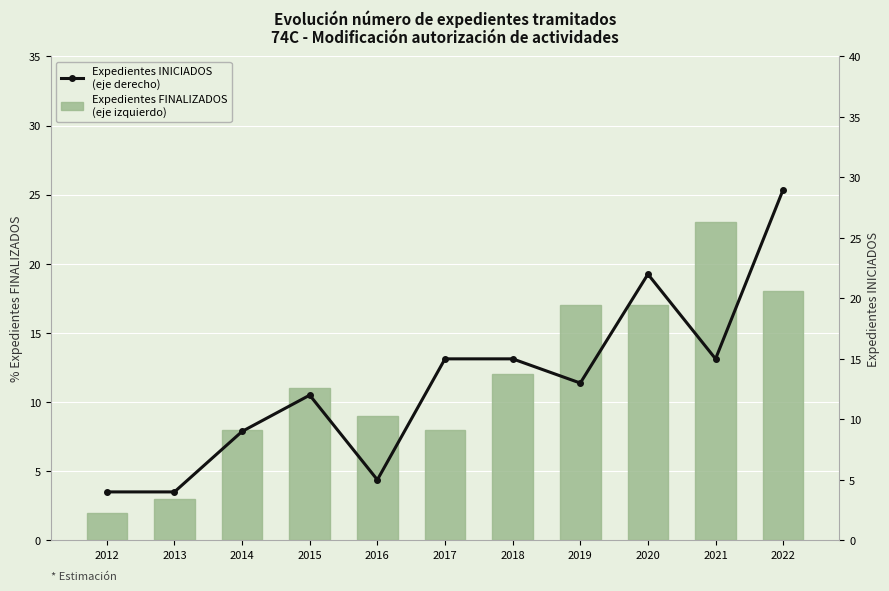

List the series in order of their overall mean, lowest first.

Expedientes FINALIZADOS, Expedientes INICIADOS